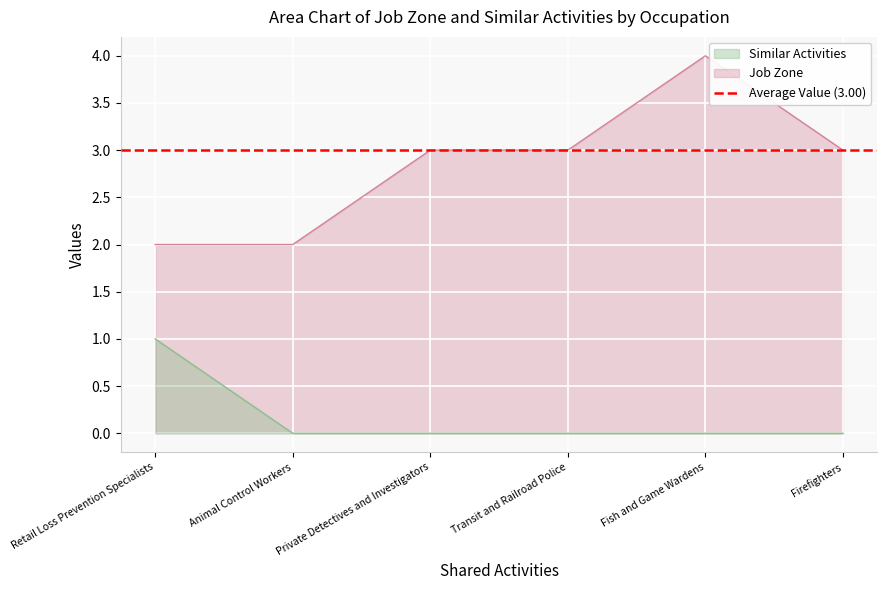

What is the difference between the maximum and minimum values in the Job Zone series?

2